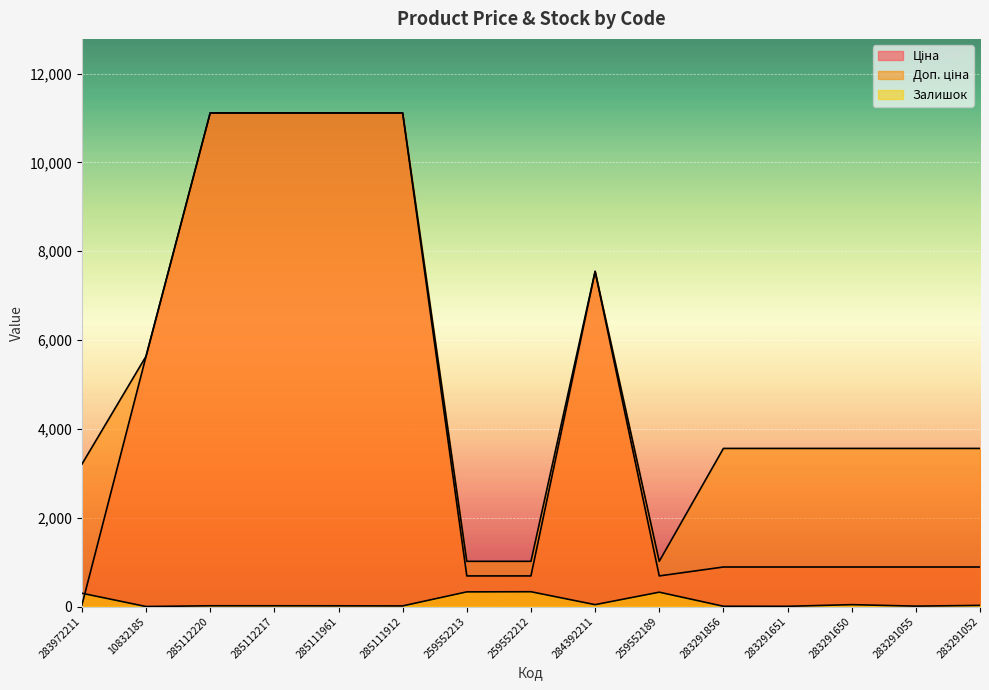

True or false: Доп. ціна has more than 2 points higher than both neighbors.

False